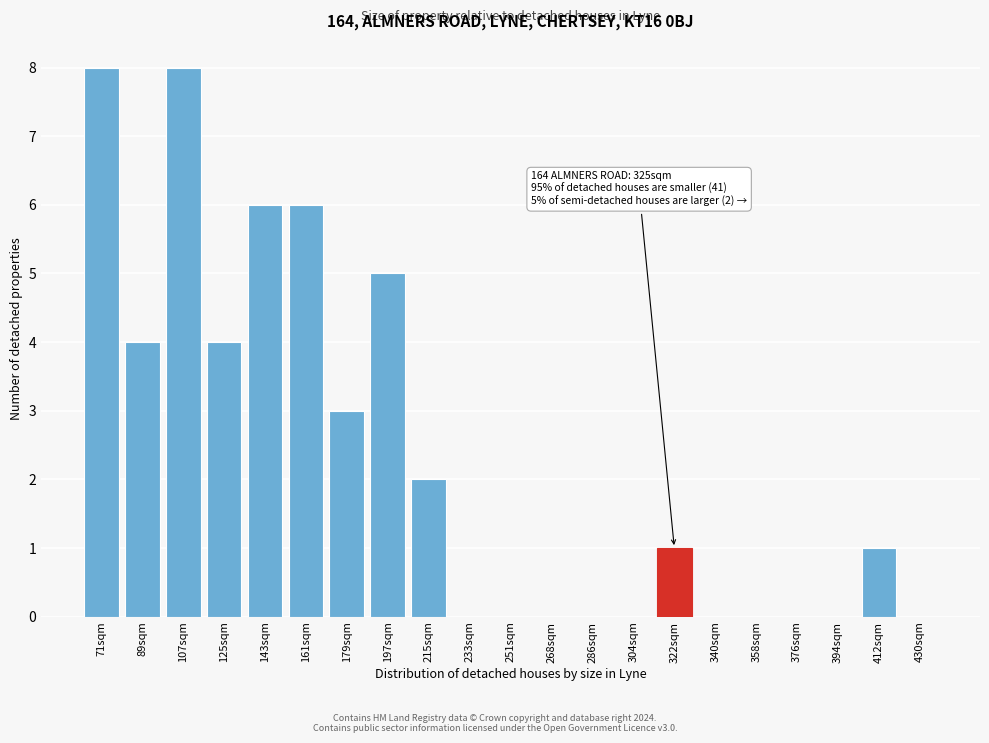

Reading left to right, what are all the values shown in this chart?

71sqm=8	89sqm=4	107sqm=8	125sqm=4	143sqm=6	161sqm=6	179sqm=3	197sqm=5	215sqm=2	233sqm=0	251sqm=0	268sqm=0	286sqm=0	304sqm=0	322sqm=1	340sqm=0	358sqm=0	376sqm=0	394sqm=0	412sqm=1	430sqm=0